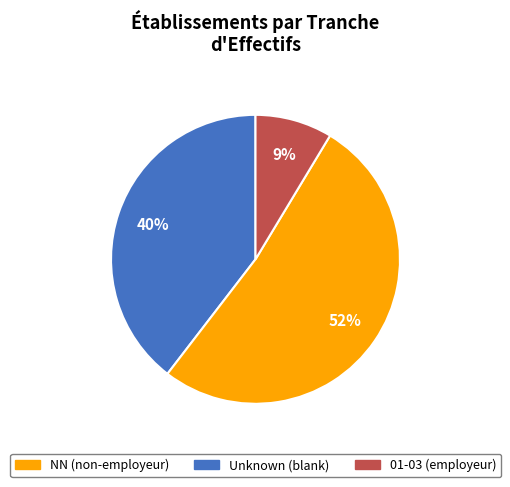

Is there a majority slice in this chart?

Yes